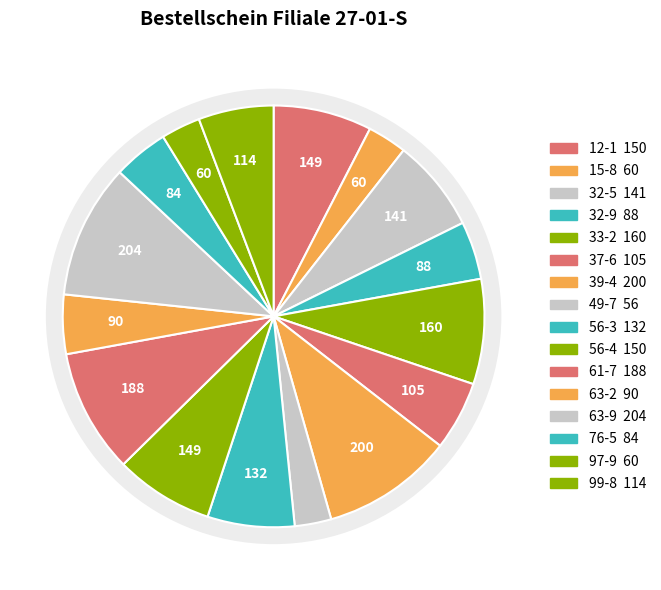

Count the number of slices in the pie.

16